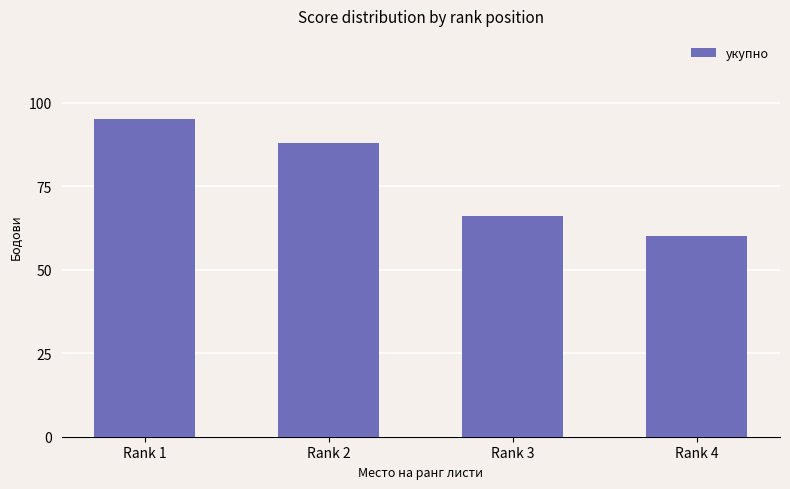

What is the ratio of the value at Rank 2 to the value at Rank 3?

1.3